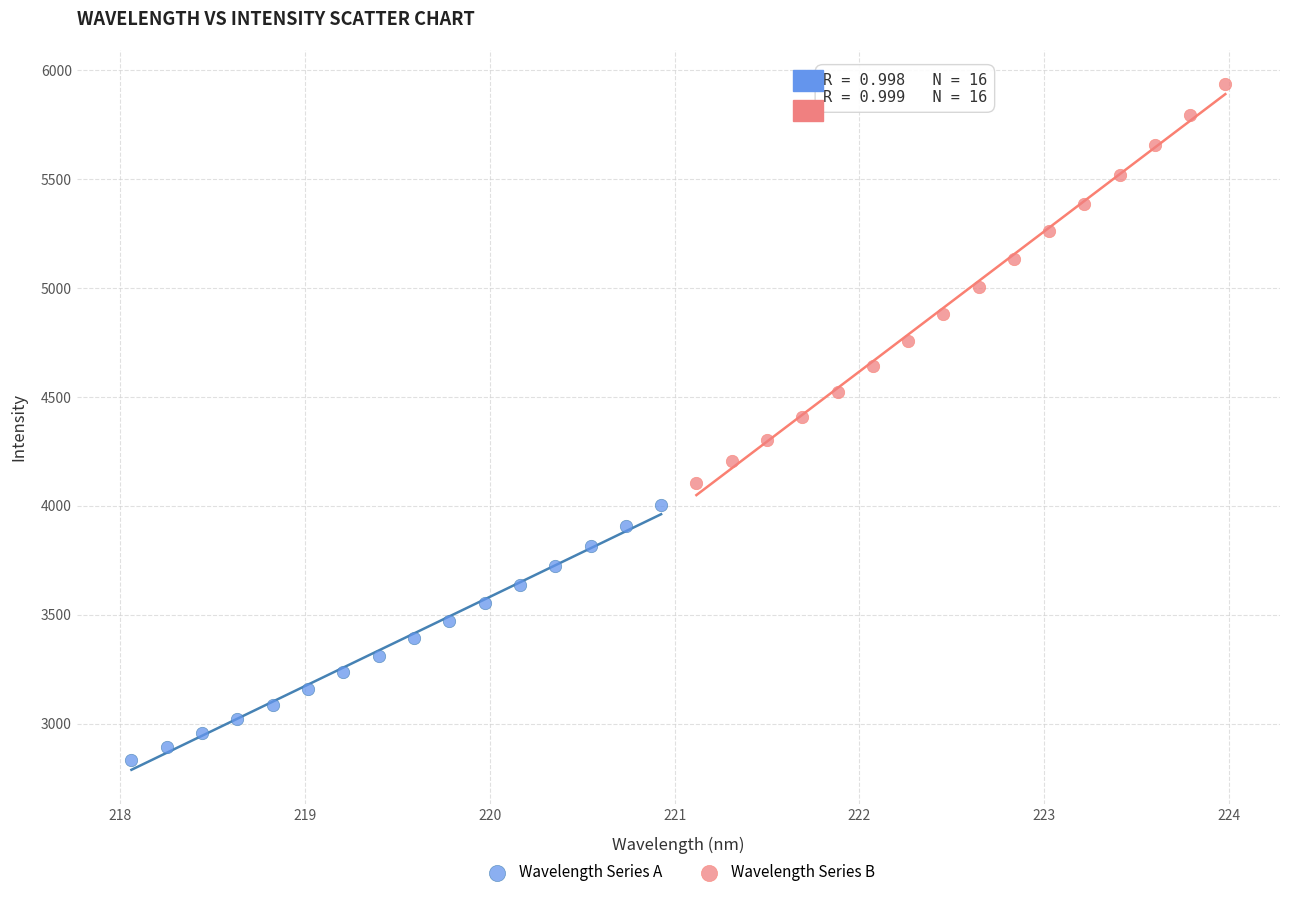

Which series has the largest Y range (max minus min)?

Wavelength Series B